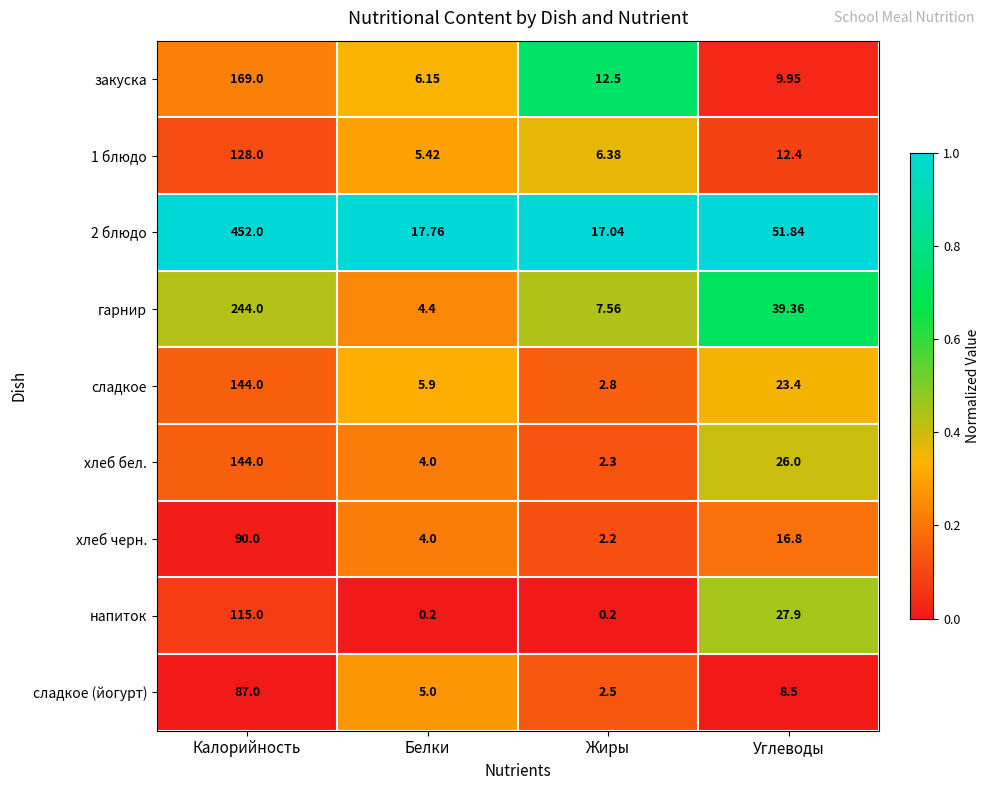

List the labels in order of сладкое (йогурт) value, largest first.

Калорийность, Углеводы, Белки, Жиры